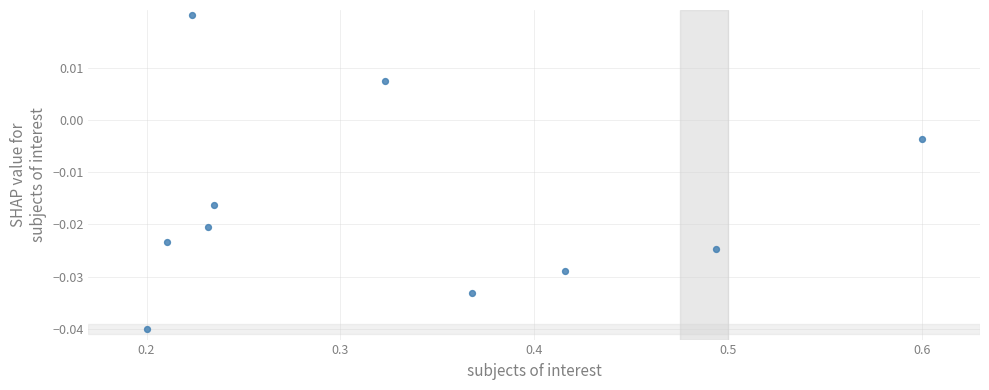

What is the average X value?

0.3